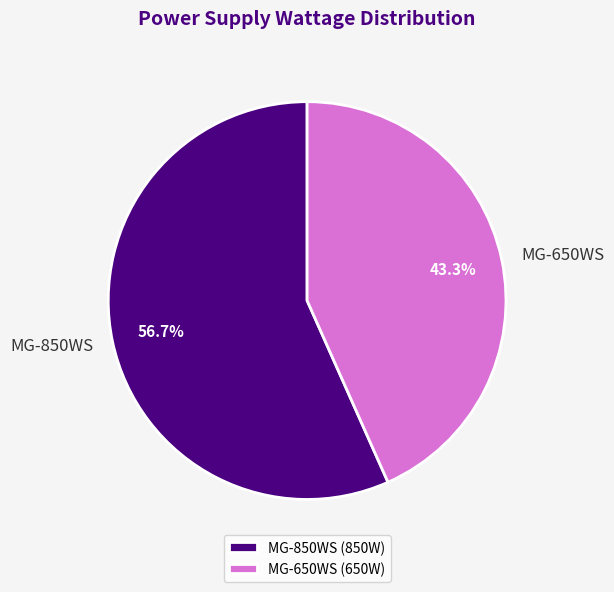

Is the sum of MG-850WS and MG-650WS greater than half?

Yes